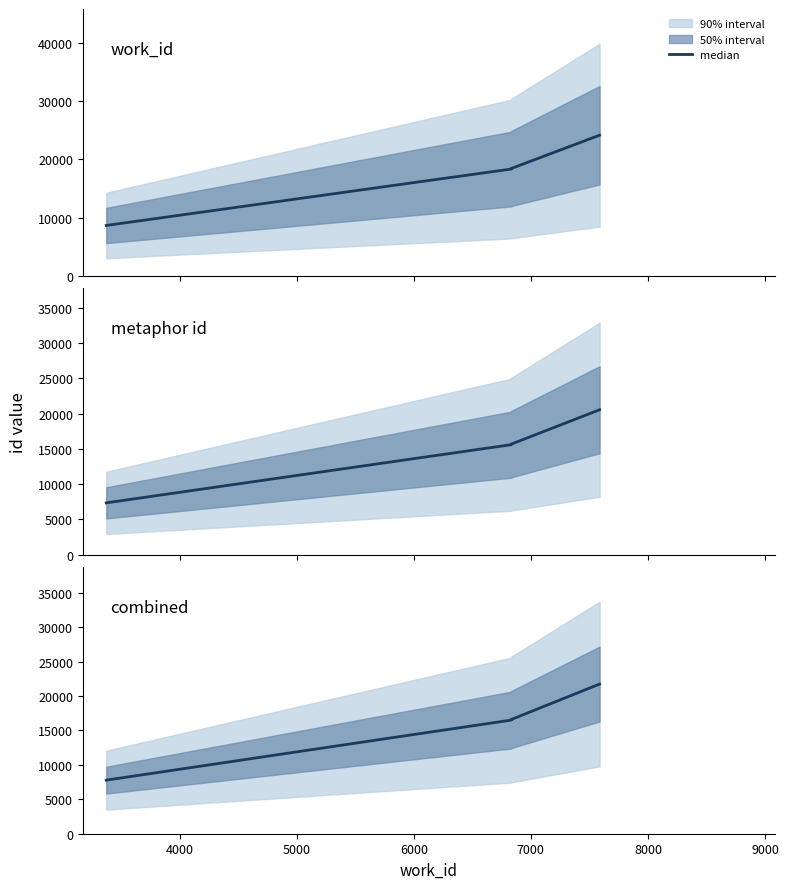

What is the difference between the second highest and second lowest values?

2652.3